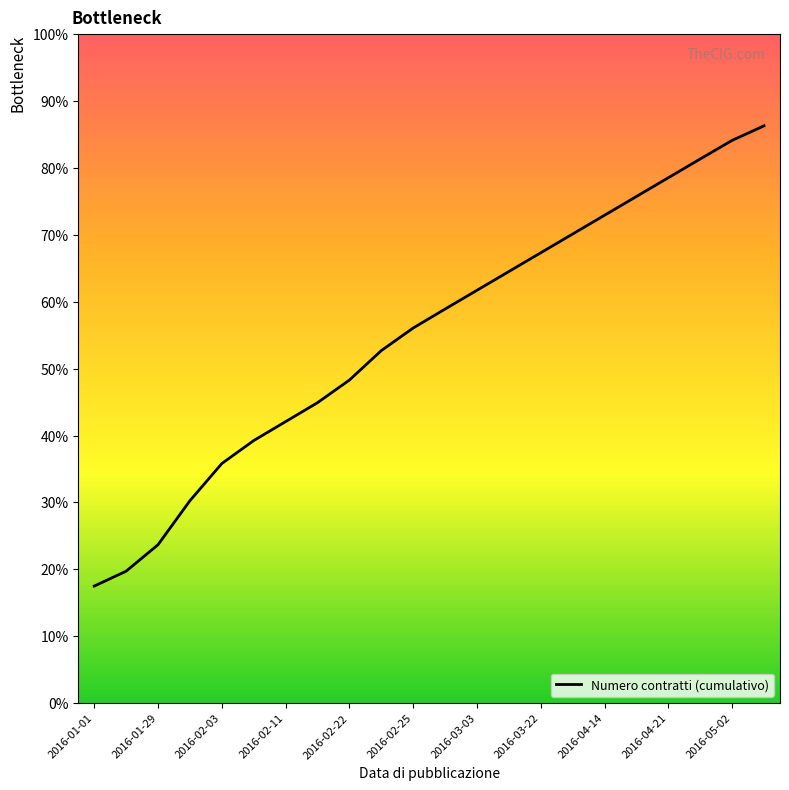

How many lines are shown in the chart?

1